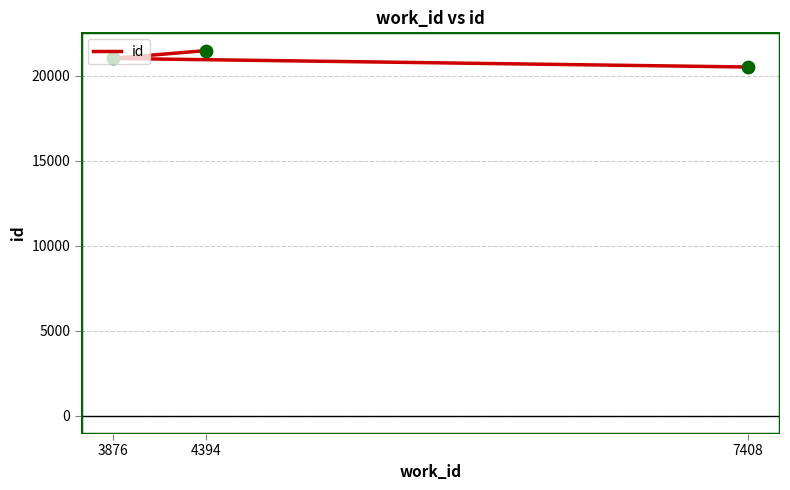

Approximately how many times larger is the value at 3876 compared to 4394?

1.0